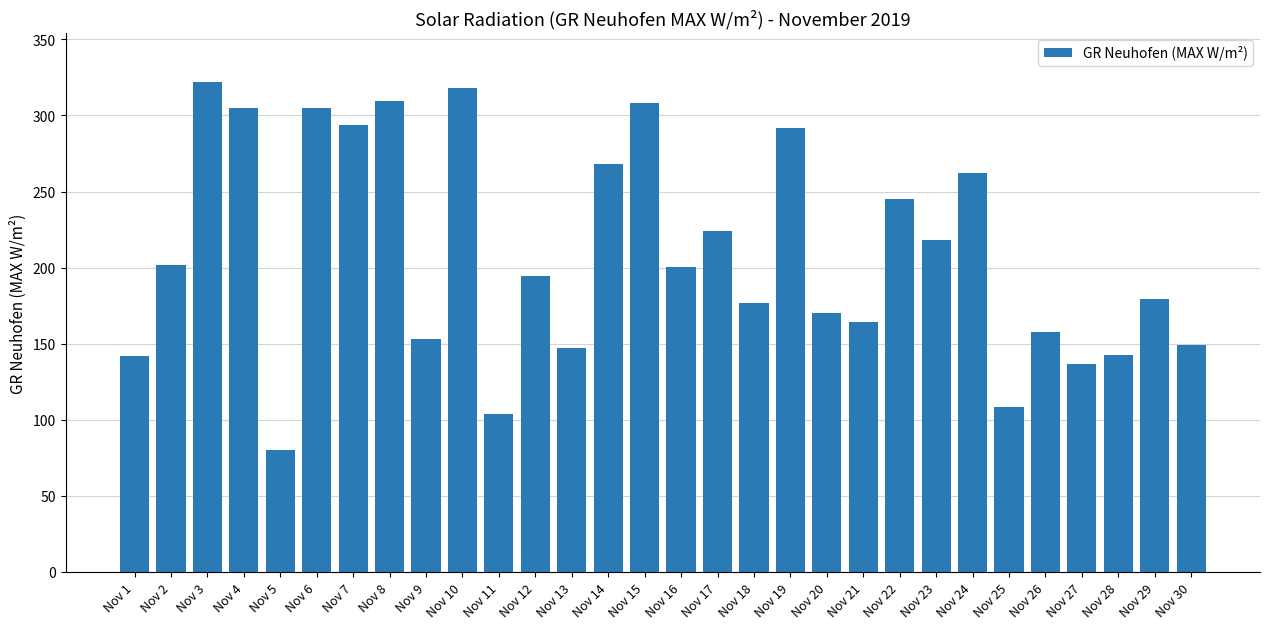

What is the difference between the maximum and minimum values?

241.7